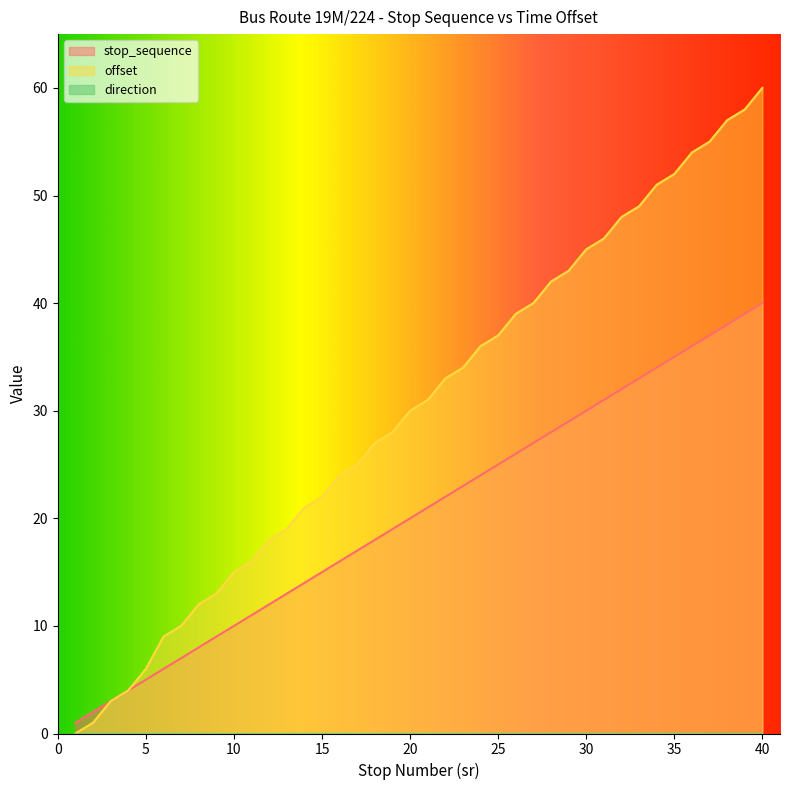

At which label does stop_sequence reach its minimum?

1